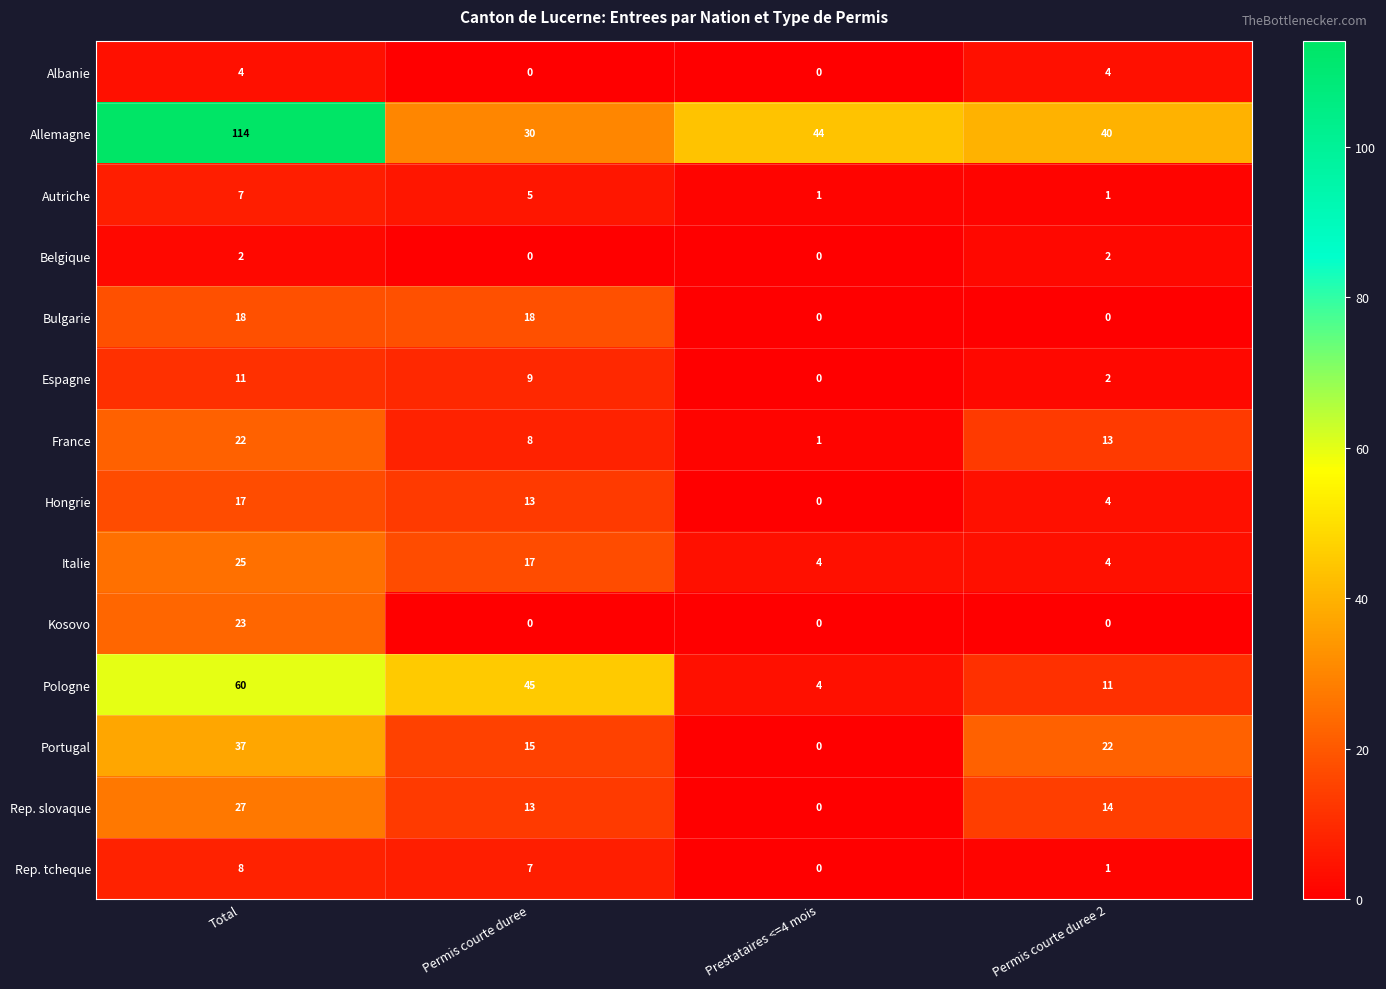

Is it true that Hongrie equals 17 at Total?

True